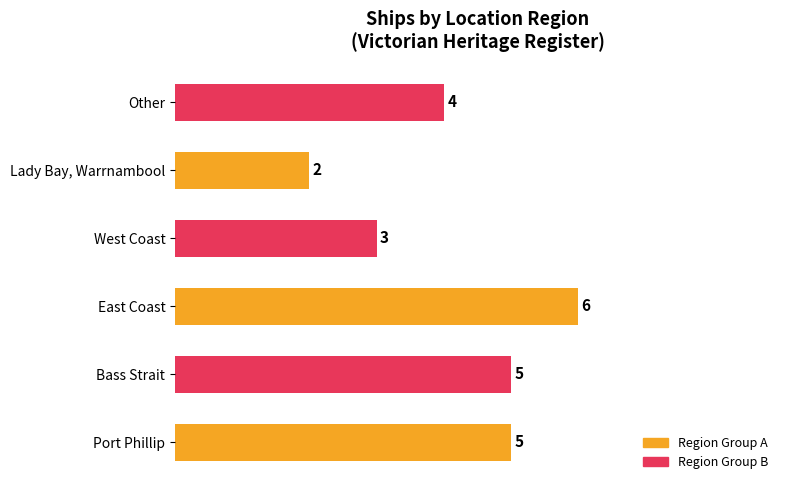

What is the sum of all values?

25